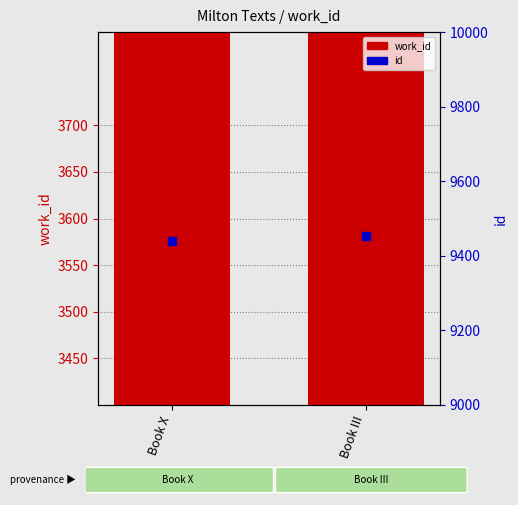

Which series has the largest total across all categories?

id